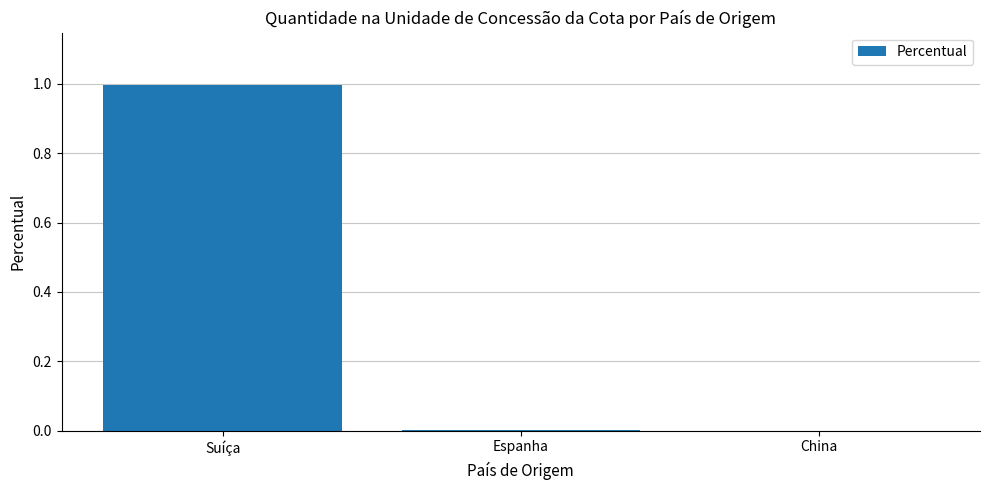

What is the average value?

0.3